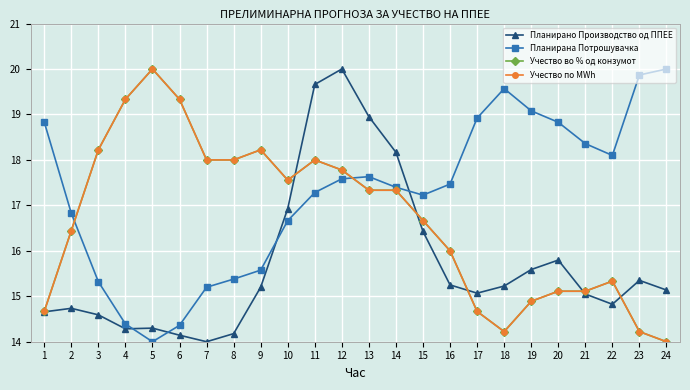

How many interior local valleys does the Планирано Производство од ППЕЕ series have?

4